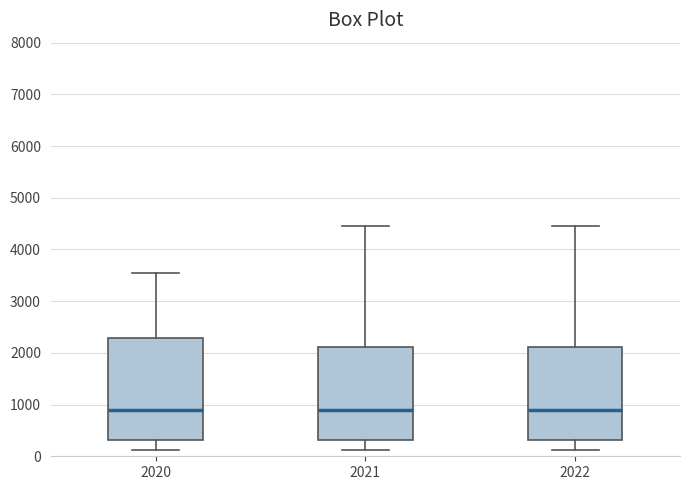

Reading left to right, transcribe this box plot: for each box, give where its median line is, the range the box spans, and where its two whiskers end, as read against the y-axis. The values are not printed on the chart, so give them approximately, as read against the axis.

2020: median 900, box 300 to 2300, whiskers 100 to 3600
2021: median 900, box 300 to 2100, whiskers 100 to 4500
2022: median 900, box 300 to 2100, whiskers 100 to 4500